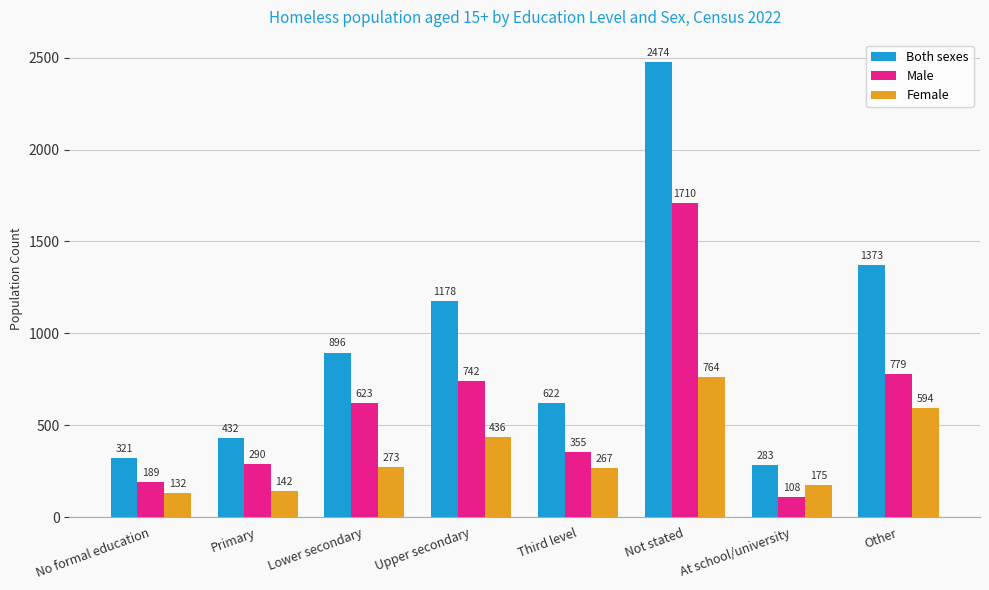

What is the approximate value of Female at Not stated, to the nearest 50?

750